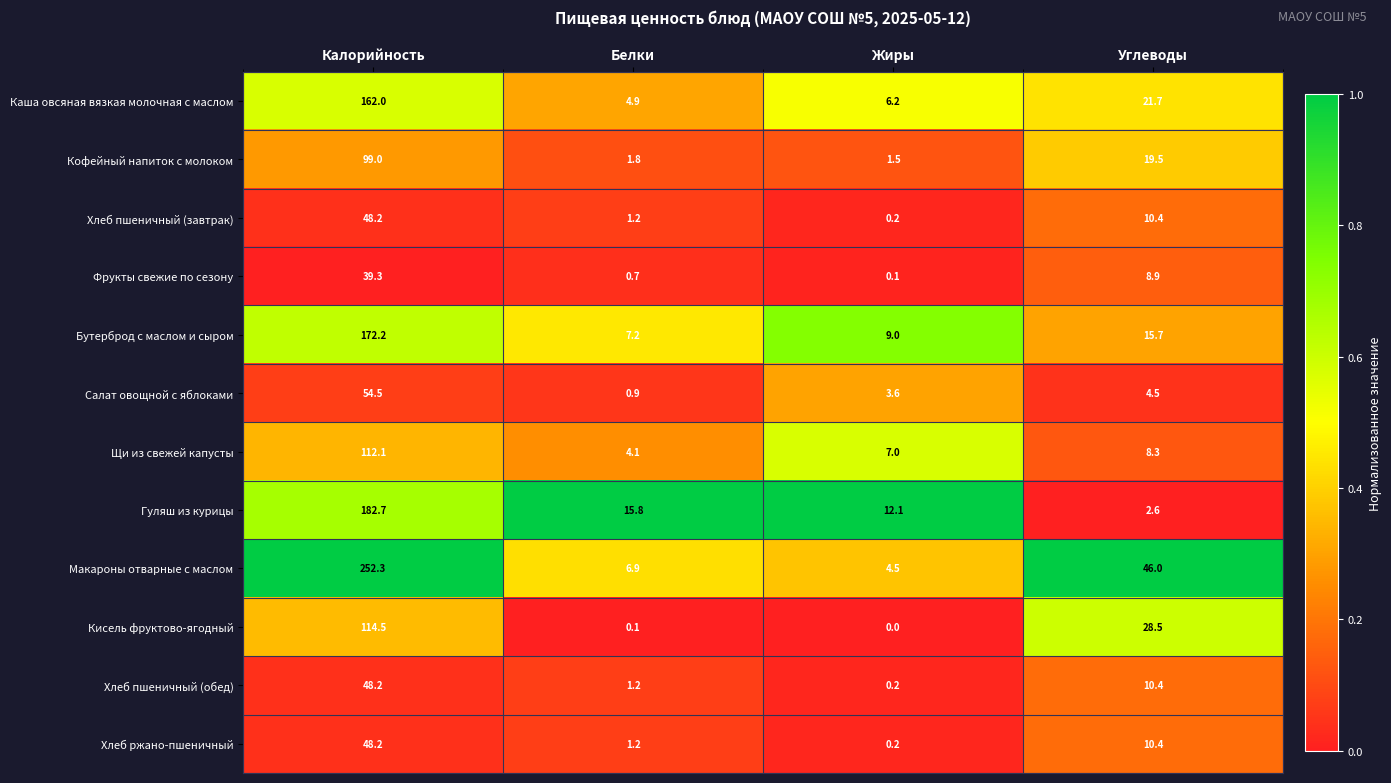

The Кофейный напиток с молоком series shows 11.2 at Углеводы. True or false?

False